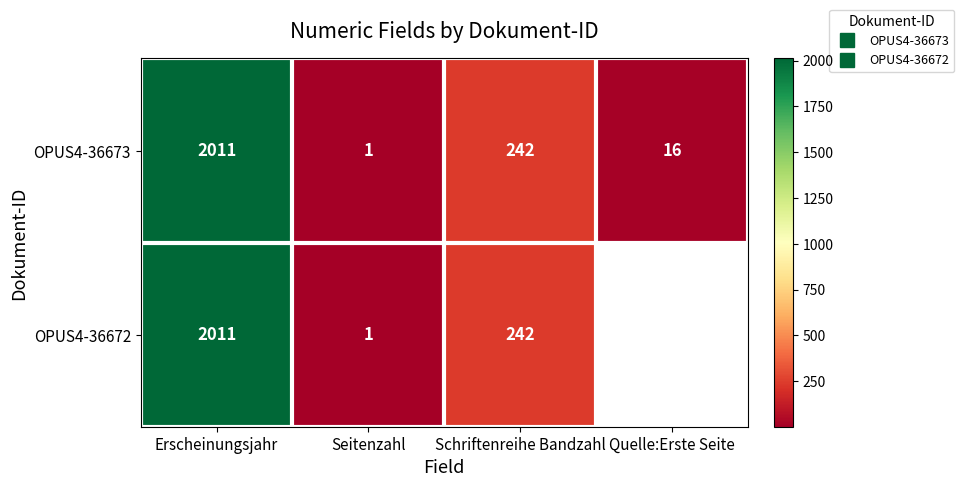

The OPUS4-36673 series shows 2011.0 at Erscheinungsjahr. True or false?

True